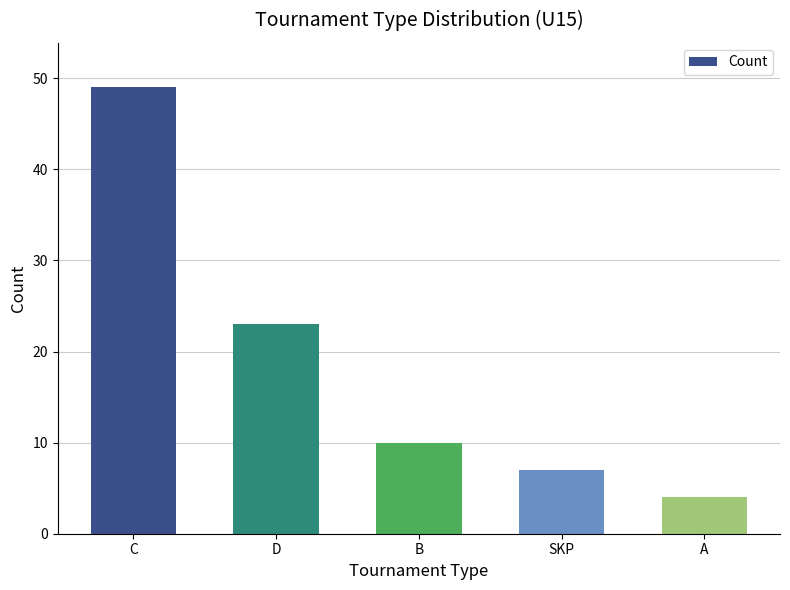

At which category does the chart reach its peak across all series?

C